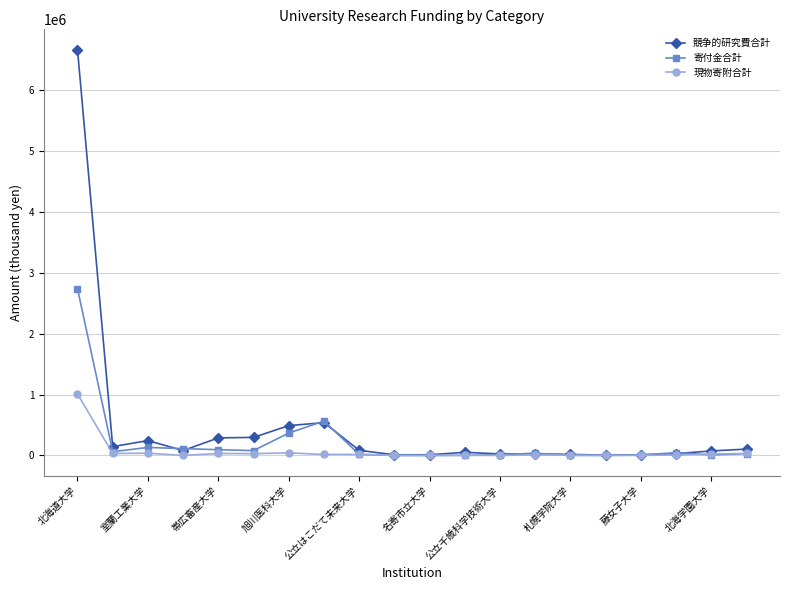

Which series ends up on top after the final intersection of 寄付金合計 and 現物寄附合計?

現物寄附合計